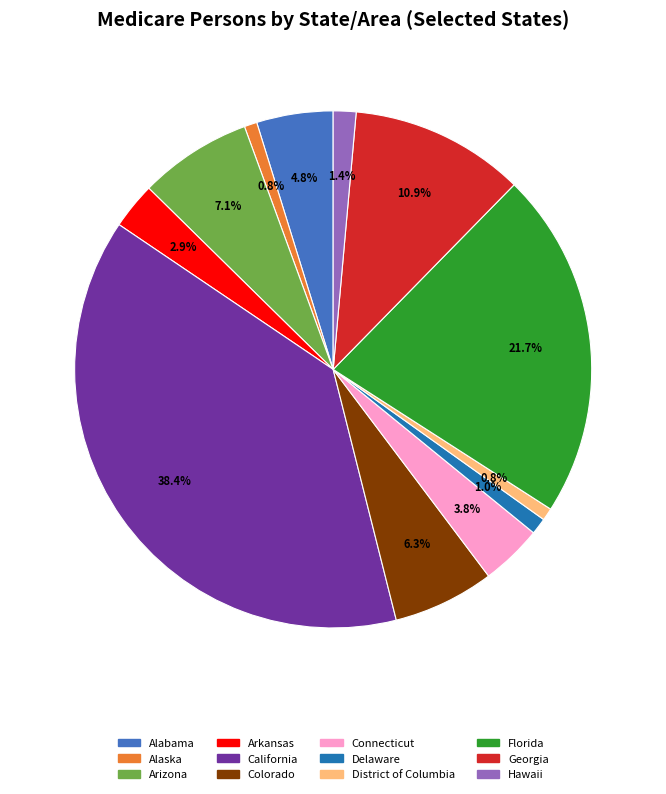

To the nearest percent, what is the difference between the largest and smallest slice percentages?

38%